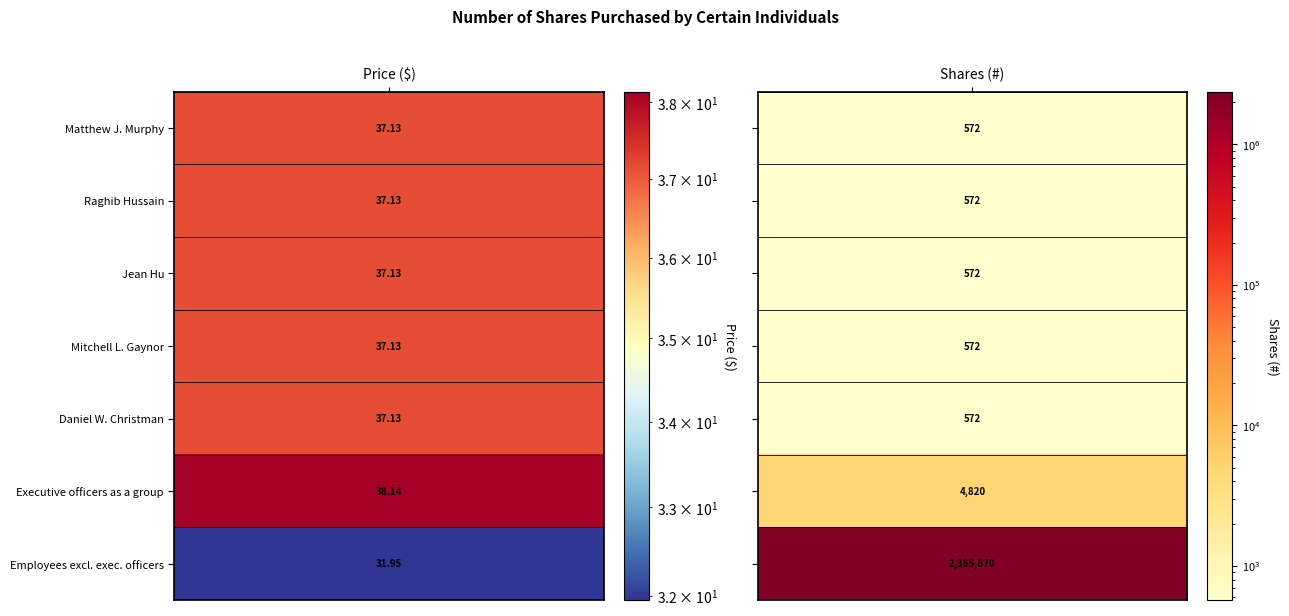

How many distinct data groups are displayed?

7